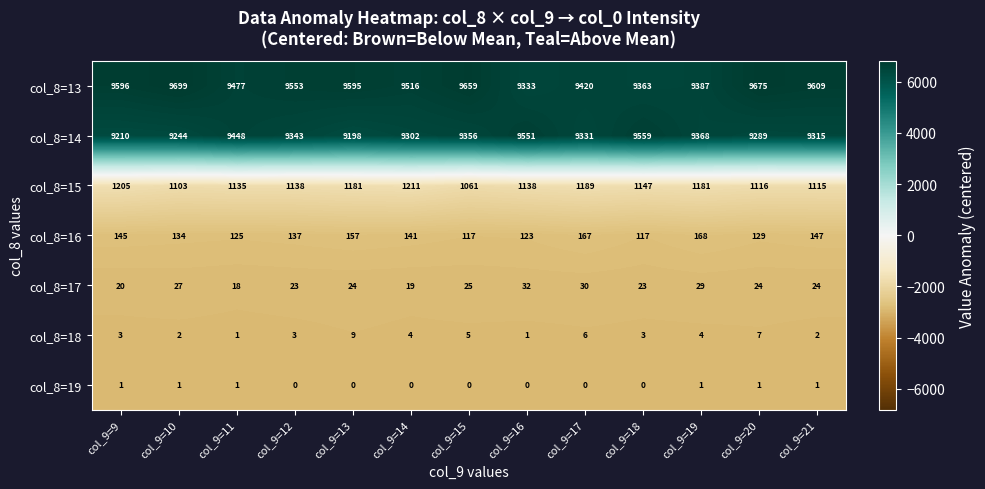

How many distinct data groups are displayed?

7